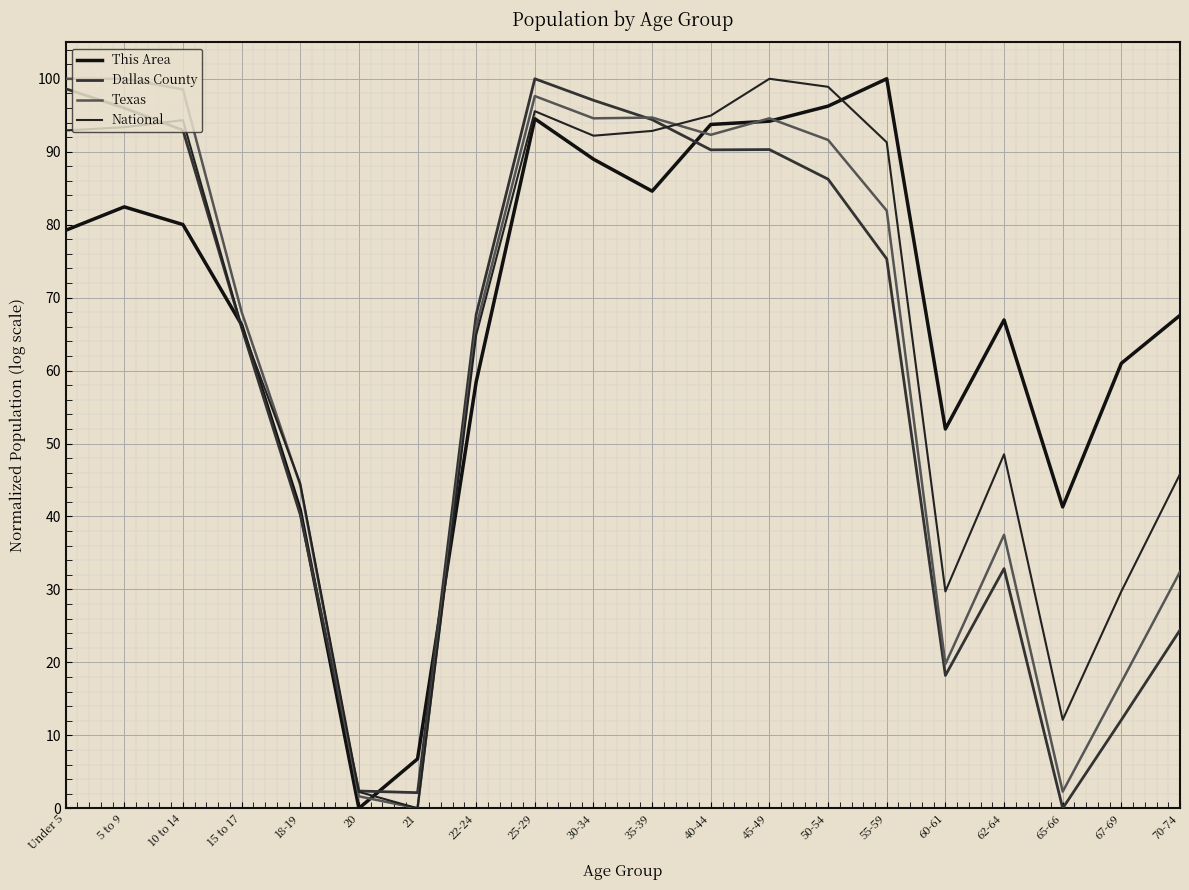

How many lines are shown in the chart?

4